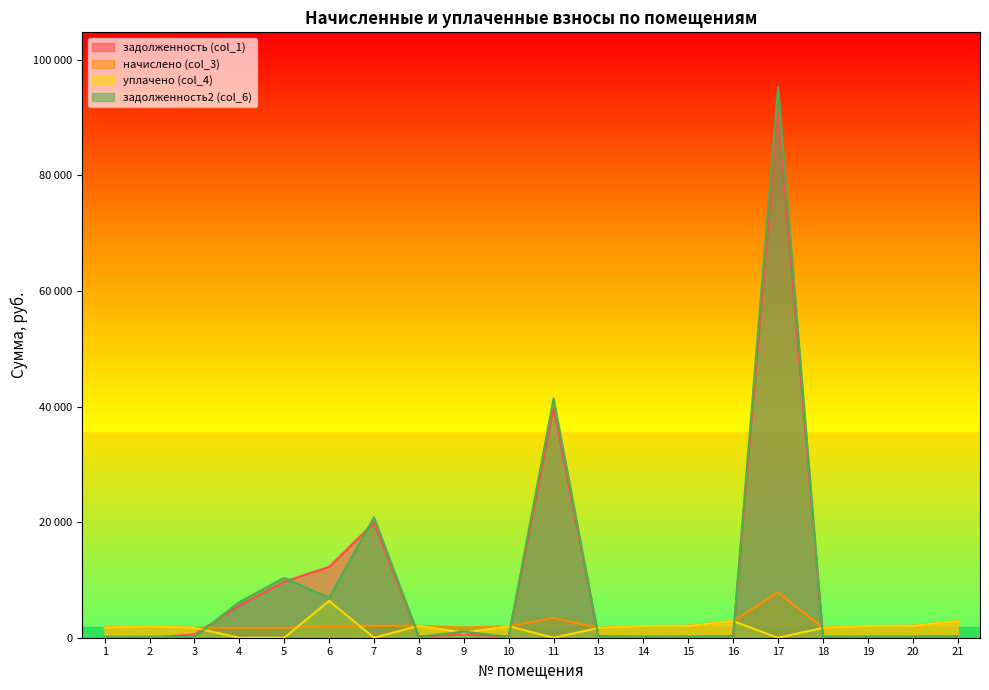

List the labels in order of задолженность2 (col_6) value, largest first.

17, 11, 7, 5, 6, 4, 9, 16, 21, 15, 20, 8, 19, 14, 10, 2, 1, 18, 3, 13